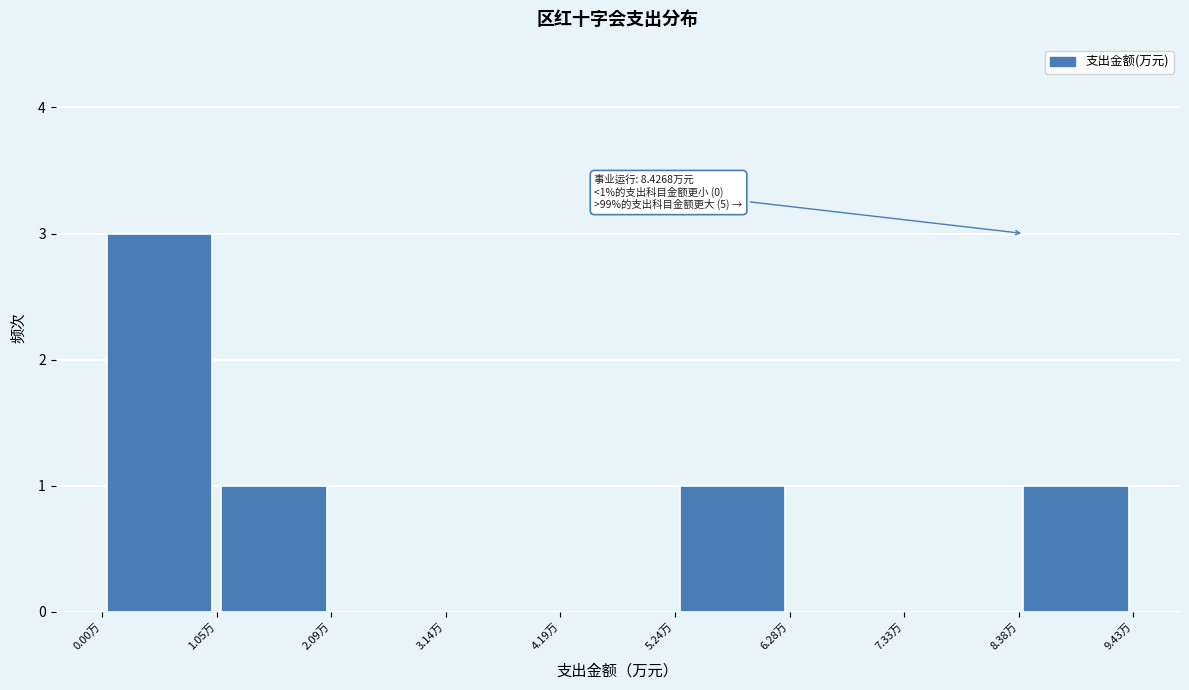

Which range on the x-axis has the tallest bar?

0.0 to 1.0